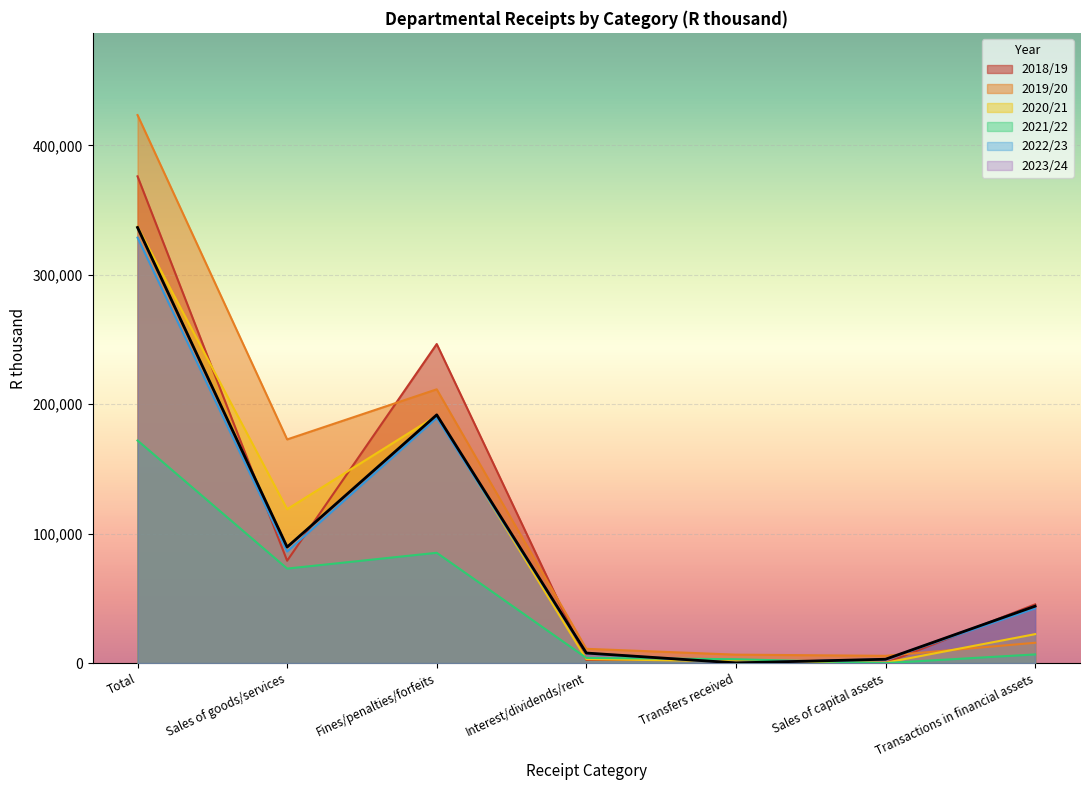

At which category is the sum across all series the highest?

Total